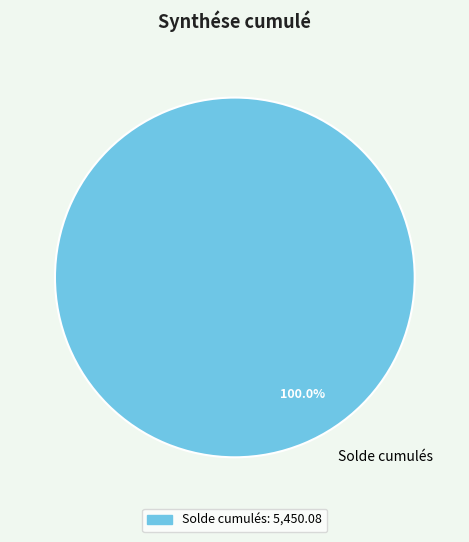

Is there any slice that represents more than half of the pie?

Yes